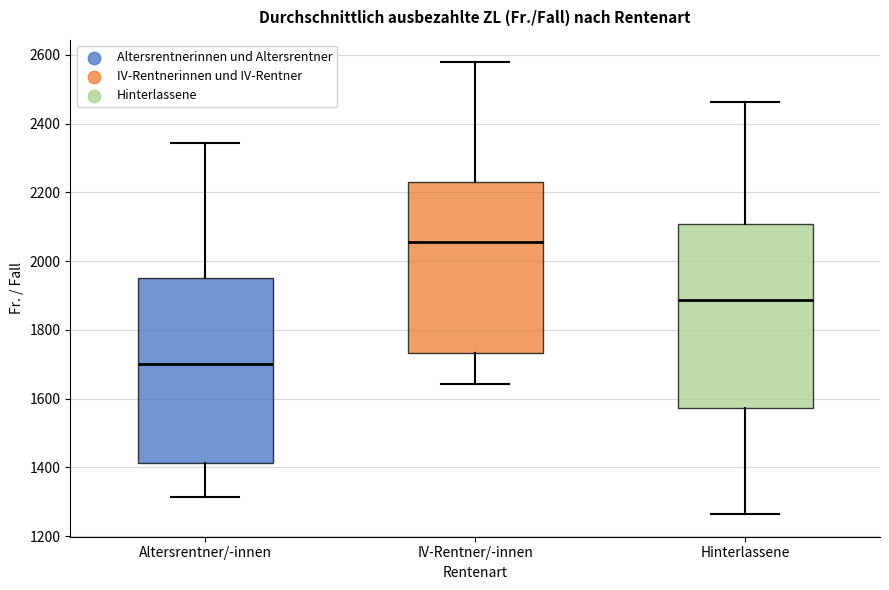

Reading left to right, read every box against the y-axis: the position of its median line, the range the box covers, and the ends of its whiskers. The values are not printed on the chart, so give them approximately, as read against the axis.

Altersrentner/-innen: median 1700, box 1420 to 1960, whiskers 1320 to 2340
IV-Rentner/-innen: median 2060, box 1740 to 2240, whiskers 1640 to 2580
Hinterlassene: median 1880, box 1580 to 2100, whiskers 1260 to 2460